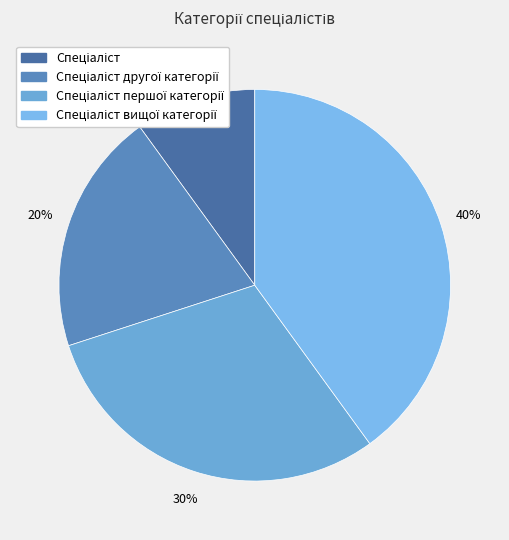

Which category has the smallest portion of the pie?

Спеціаліст